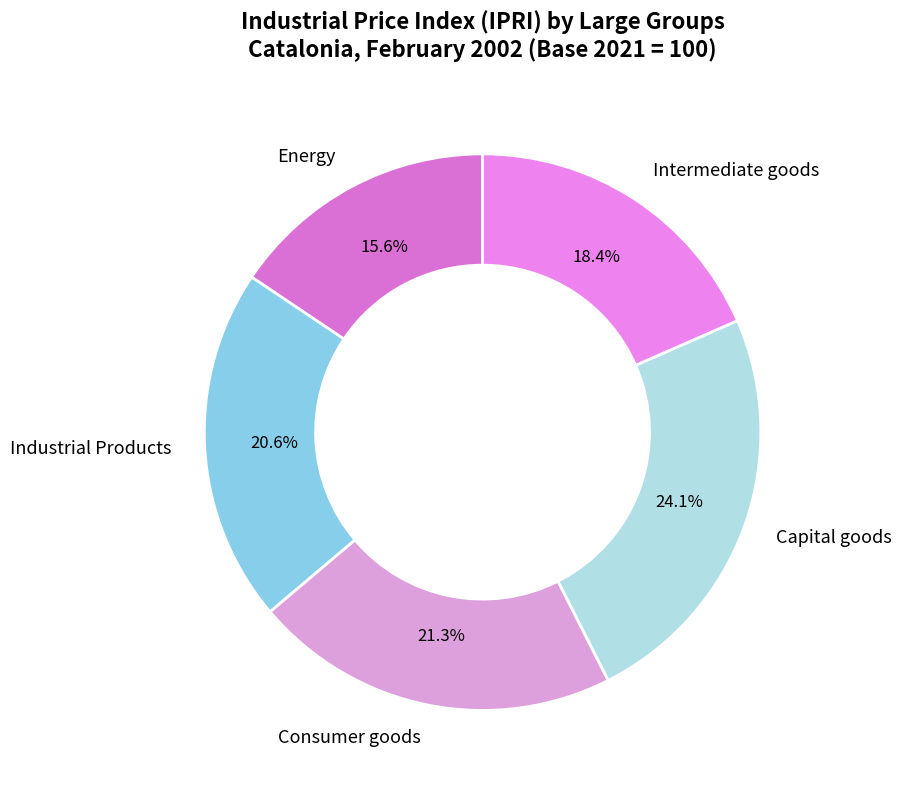

To the nearest percent, what portion does Capital goods represent?

24%